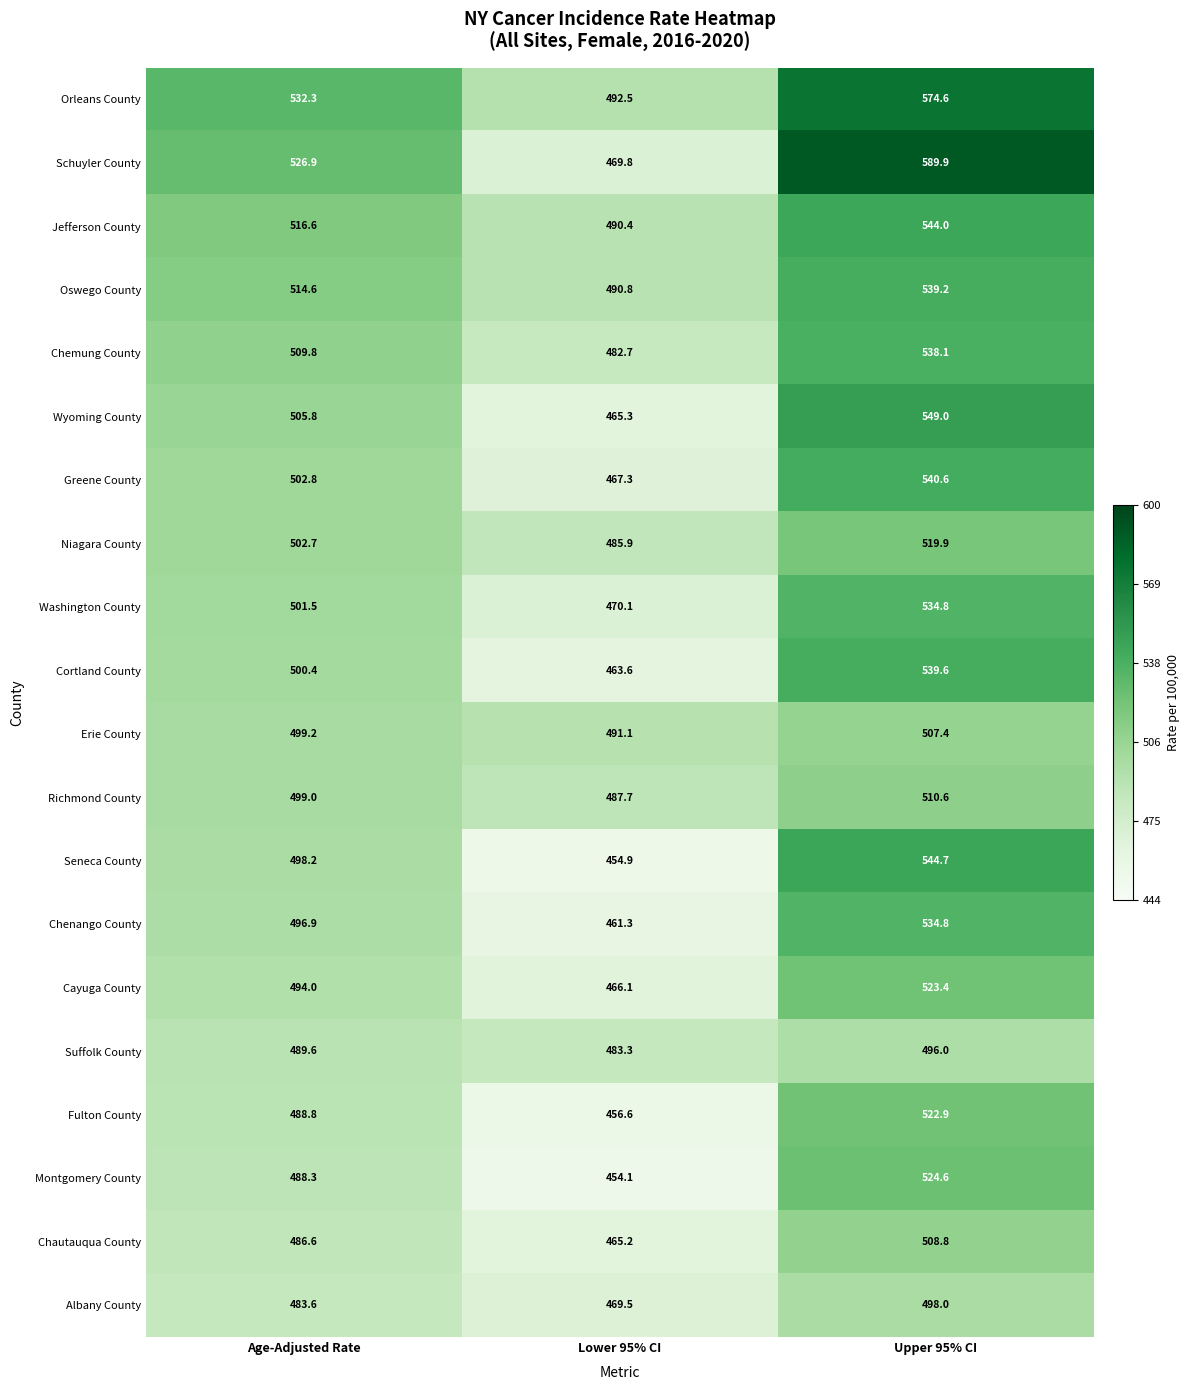

Read the Montgomery County value at Age-Adjusted Rate.

488.3